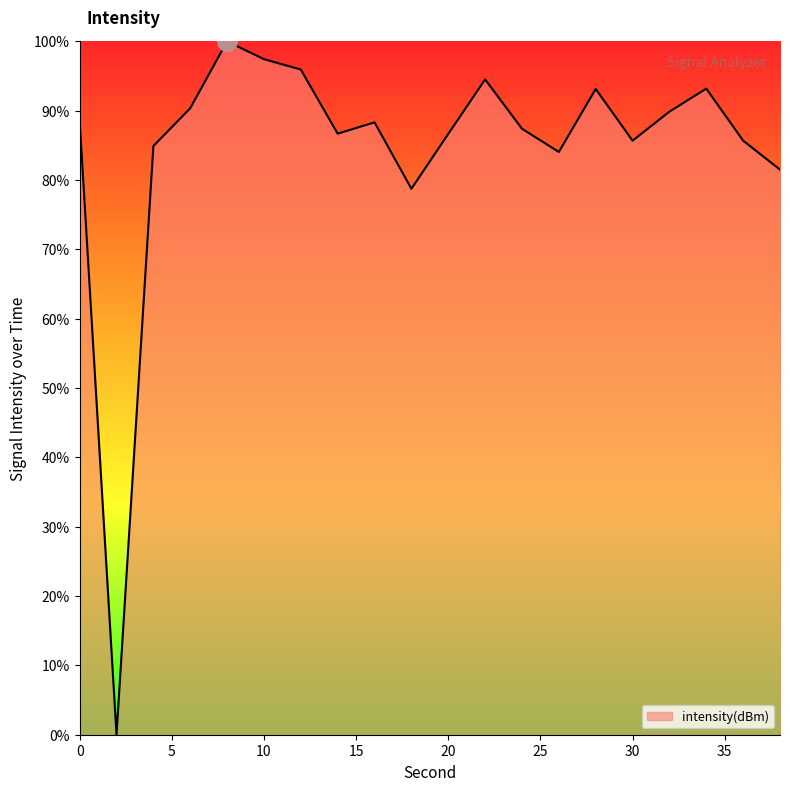

What is the difference between the maximum and minimum values?

100.0